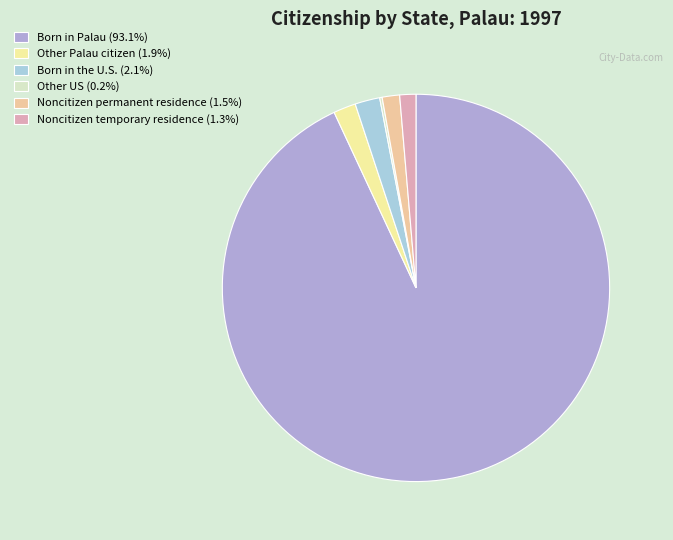

Is the sum of Noncitizen temporary residence (1.3%) and Other Palau citizen (1.9%) greater than half?

No